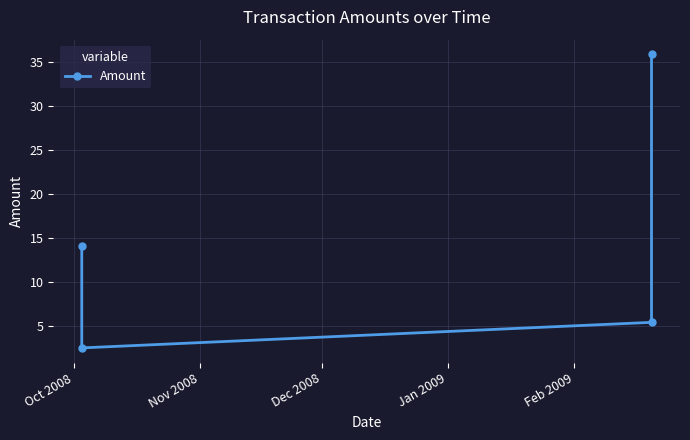

What position from the left is Nov 2008?

2